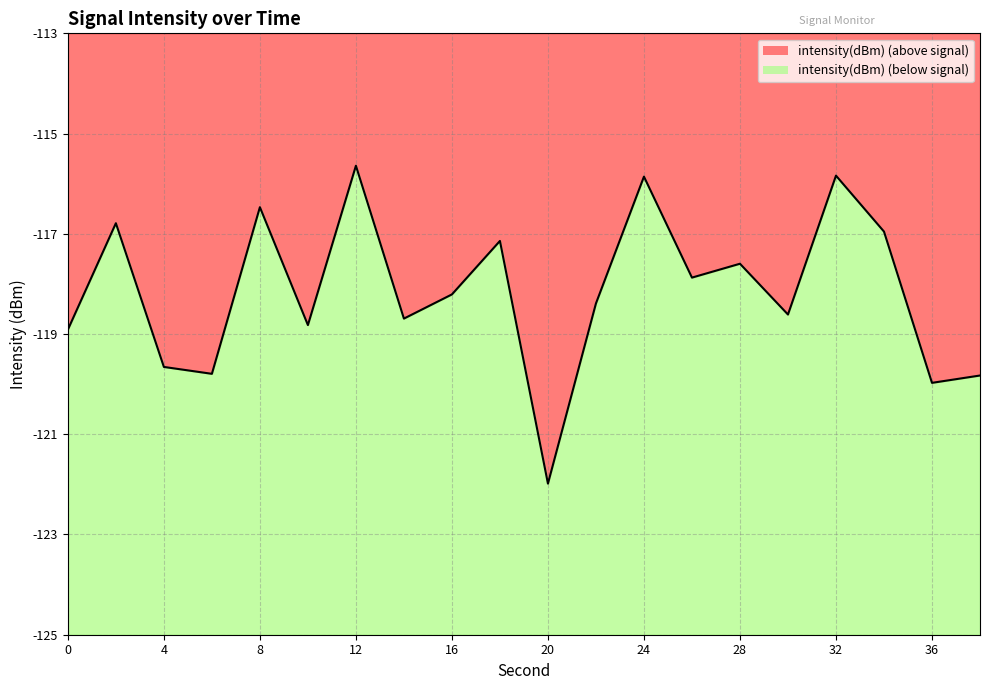

Reading left to right, what are all the values shown in this chart?

-118.9	-116.8	-119.7	-119.8	-116.5	-118.8	-115.6	-118.7	-118.2	-117.1	-122.0	-118.4	-115.9	-117.9	-117.6	-118.6	-115.8	-117.0	-120.0	-119.8